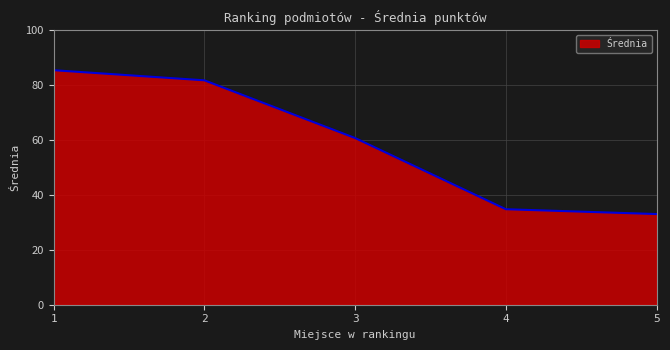

How many values exceed 60?

3